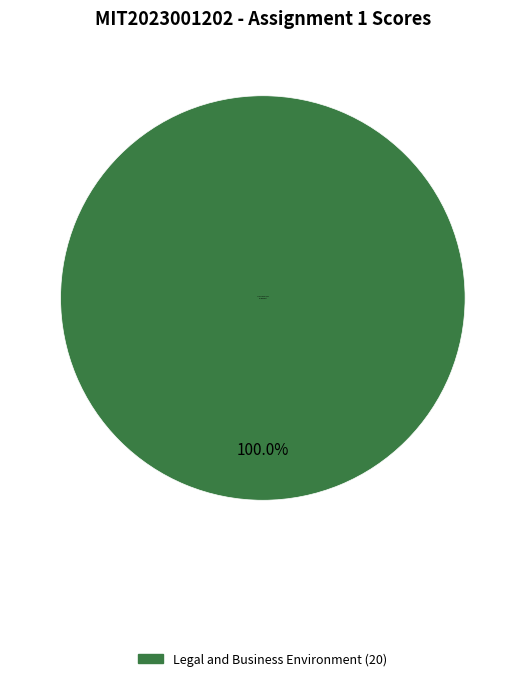

Is there any slice that represents more than half of the pie?

Yes